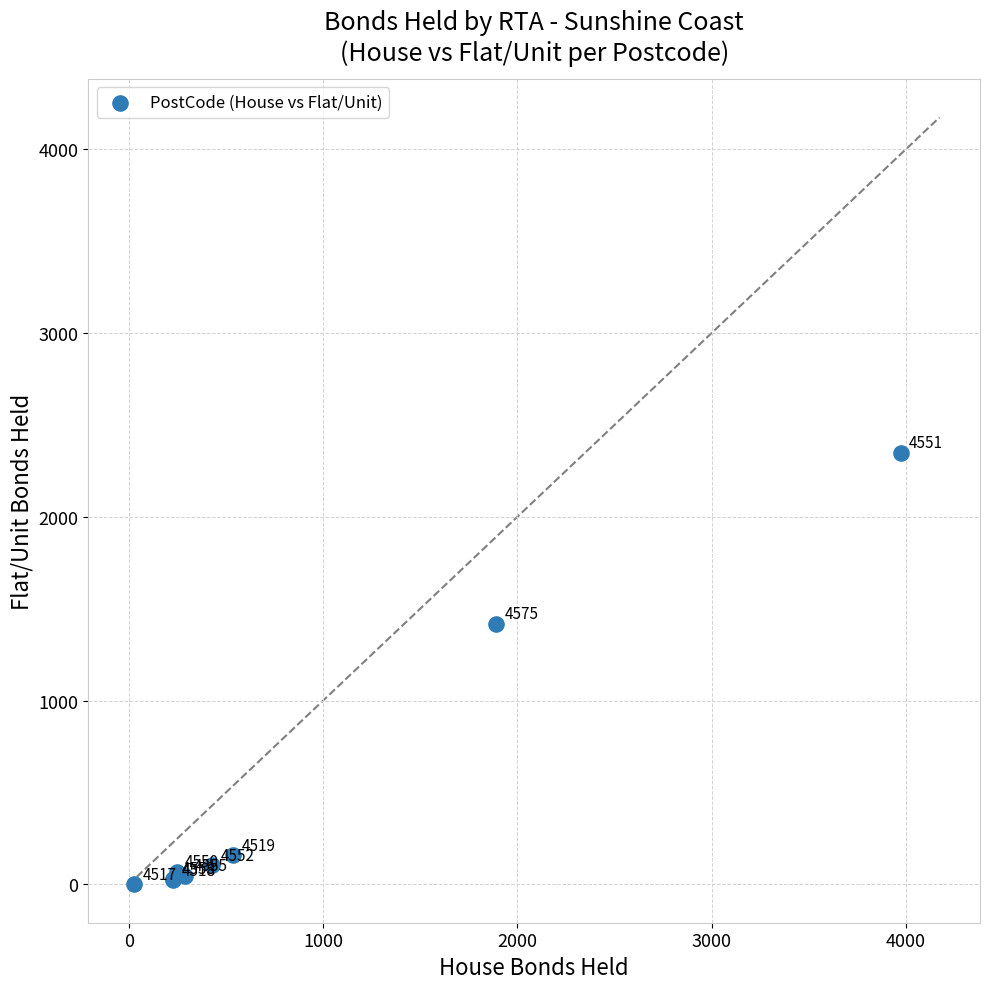

What Y value in the scatter plot is closest to 1173?

1418